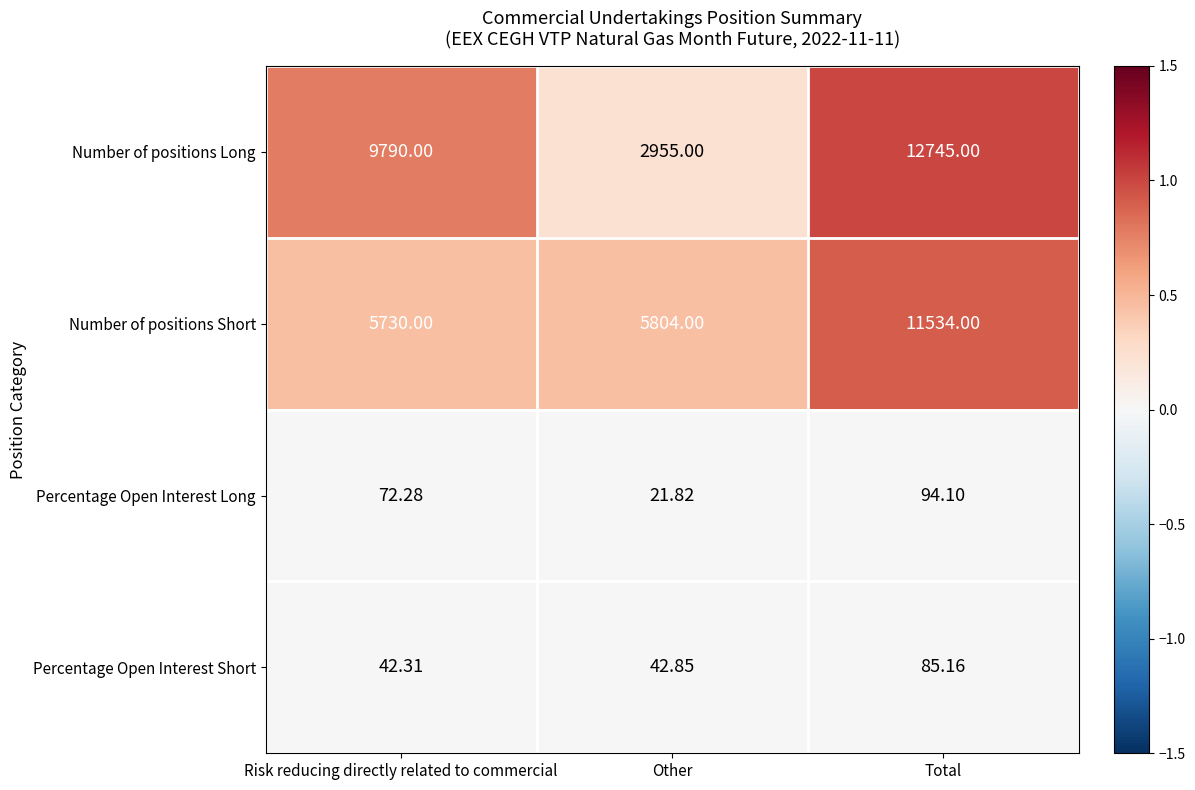

Where is Number of positions Short nearest to the value 8632?

Other